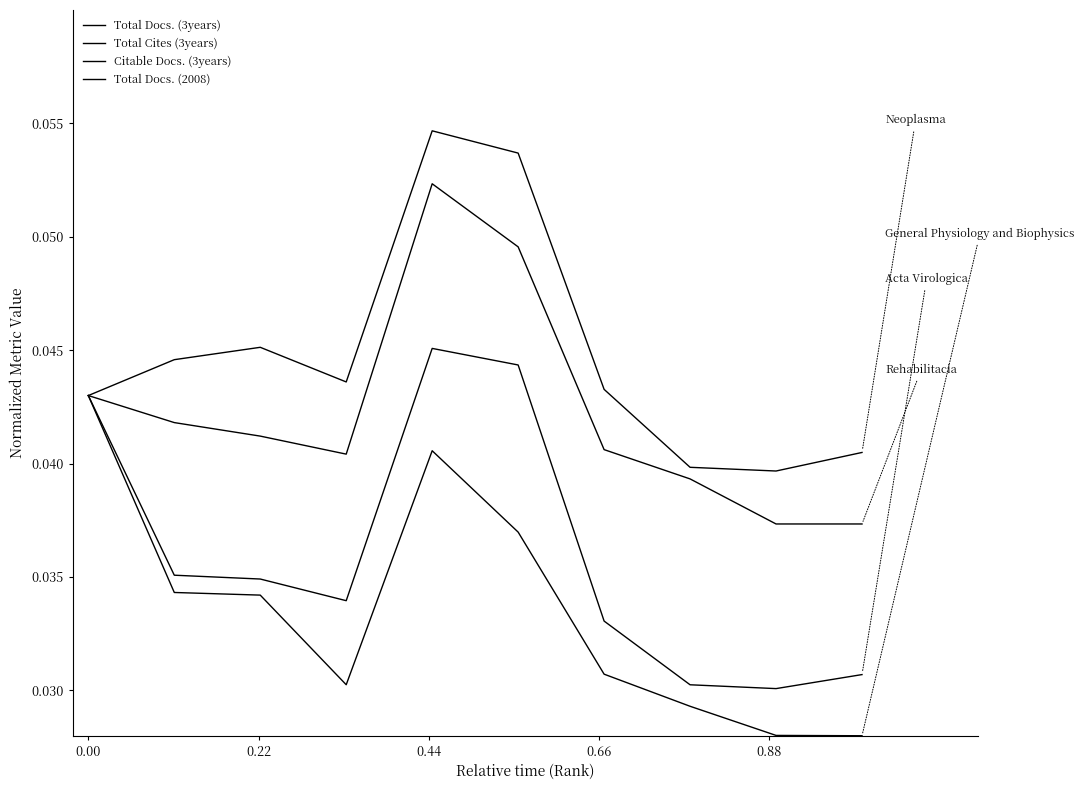

How many interior local valleys does the Total Docs. (3years) series have?

2